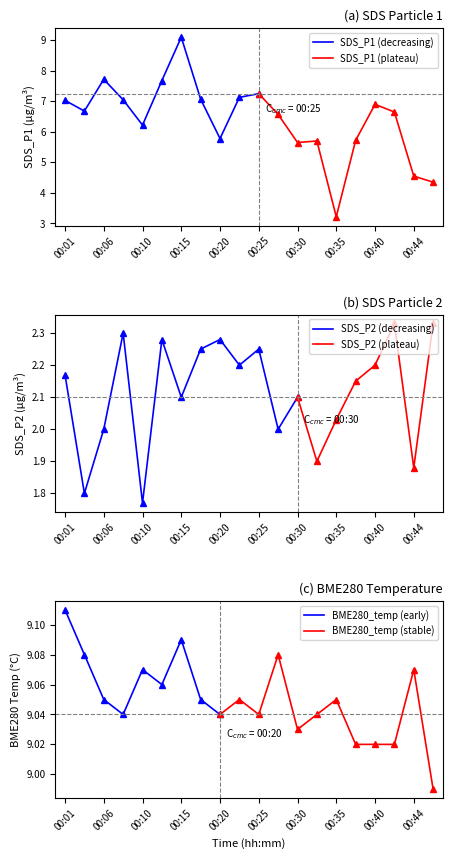

At which category does the chart reach its peak across all series?

00:01